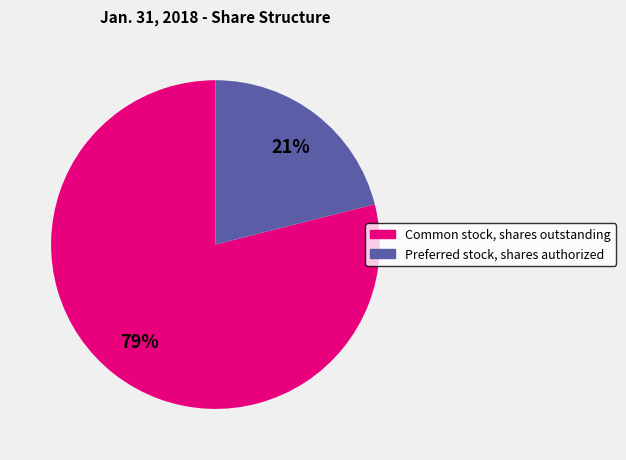

Between Common stock, shares outstanding and Preferred stock, shares authorized, which is larger?

Common stock, shares outstanding